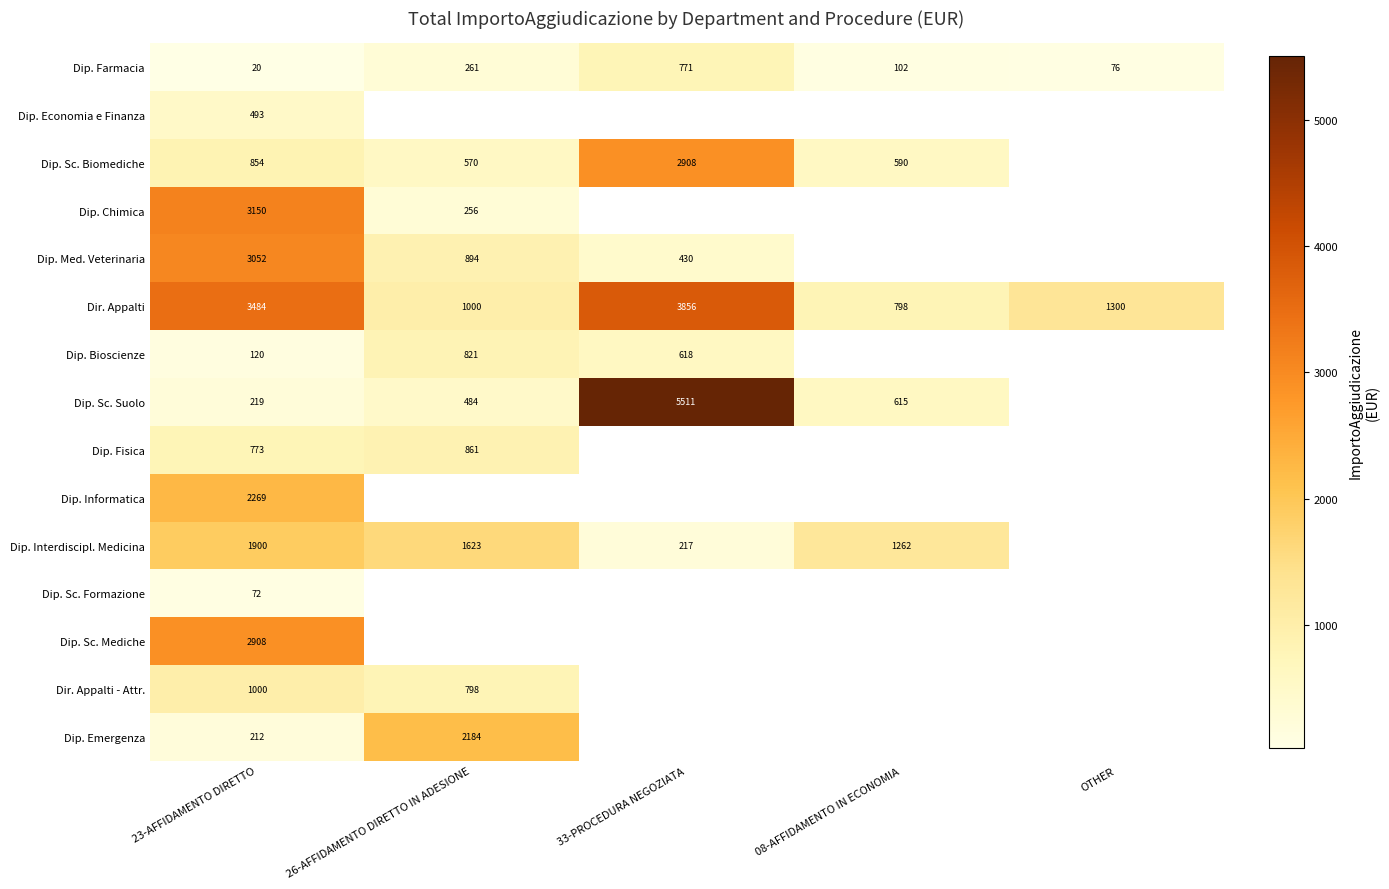

The Dip. Economia e Finanza series shows 304 at 23-AFFIDAMENTO DIRETTO. True or false?

False